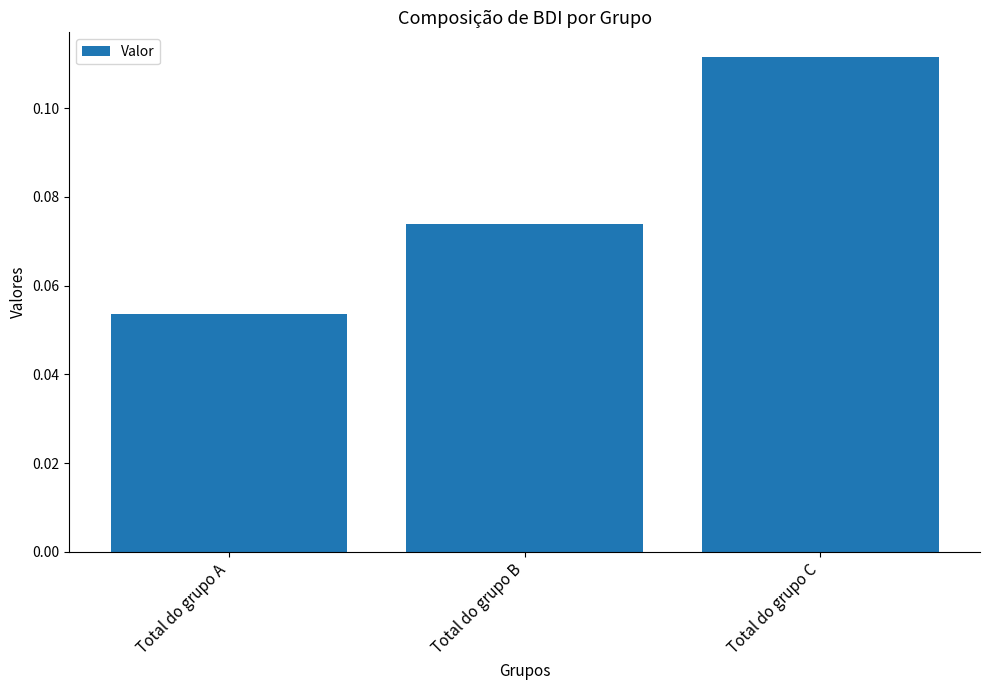

Does the chart contain stacked bars?

No